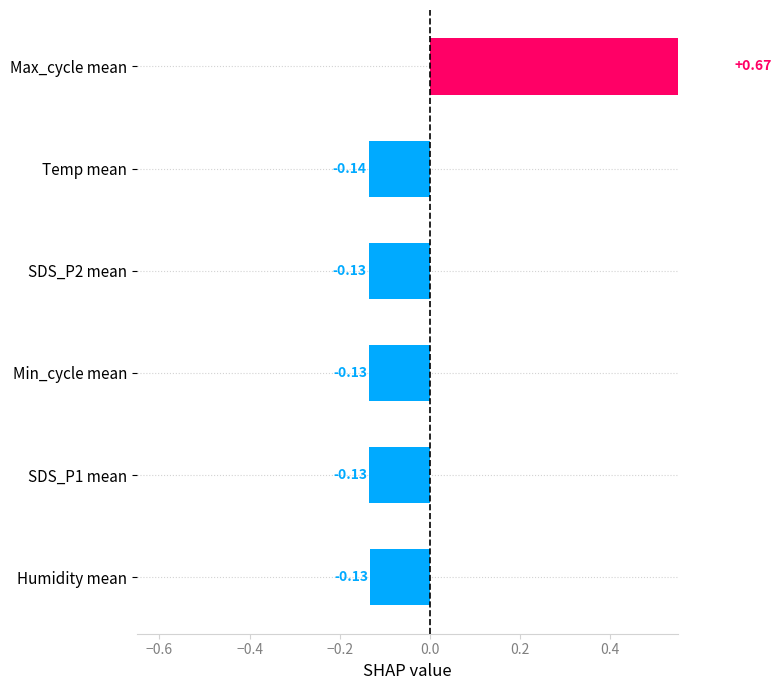

How many bars are there in total?

6